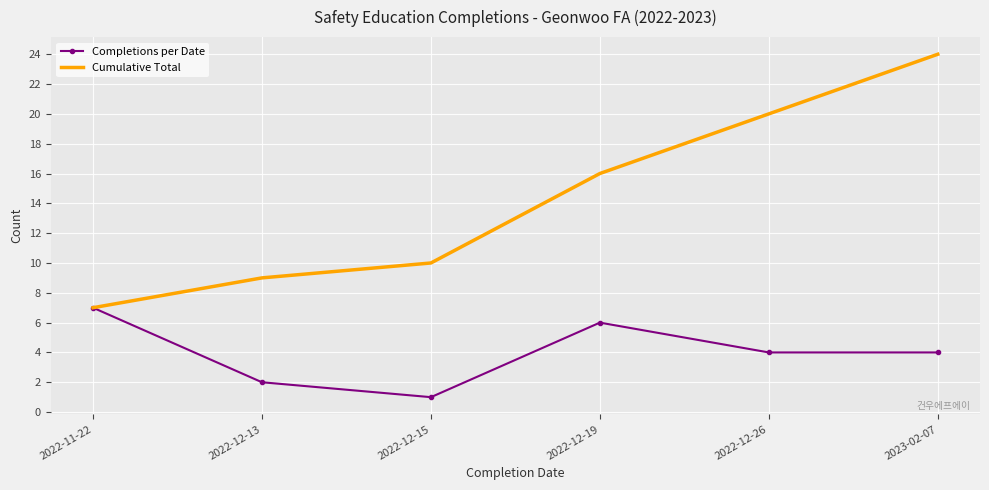

What position from the right is 2023-02-07?

1